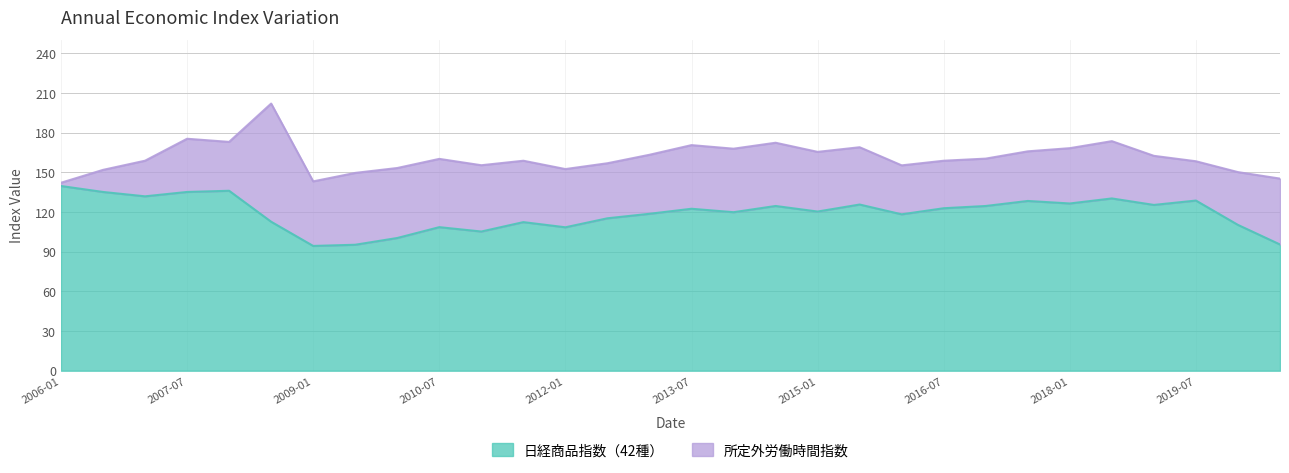

Is it true that 所定外労働時間指数 equals 73.4 at 2011-07?

False